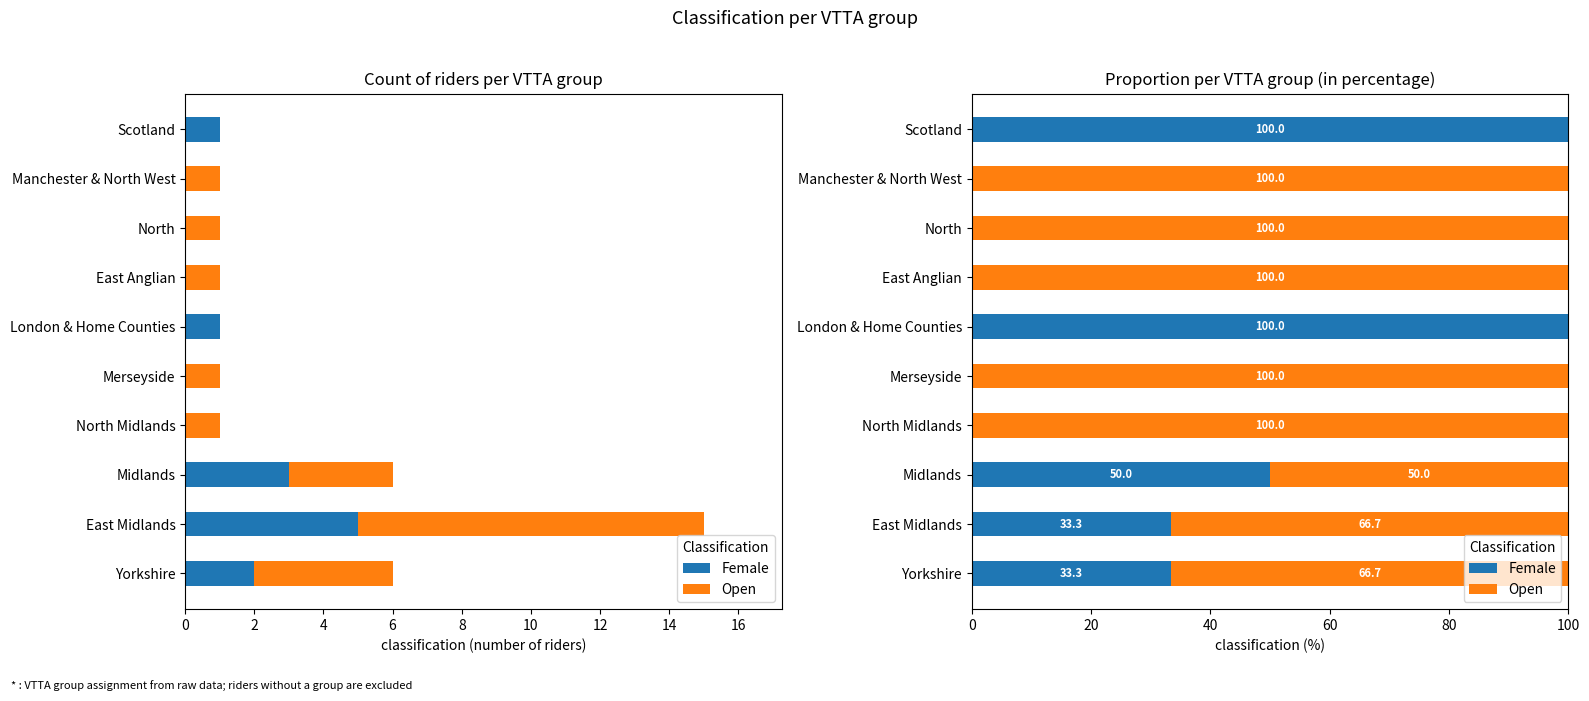

What is the difference between the maximum and second lowest values in the Open series?

100.0